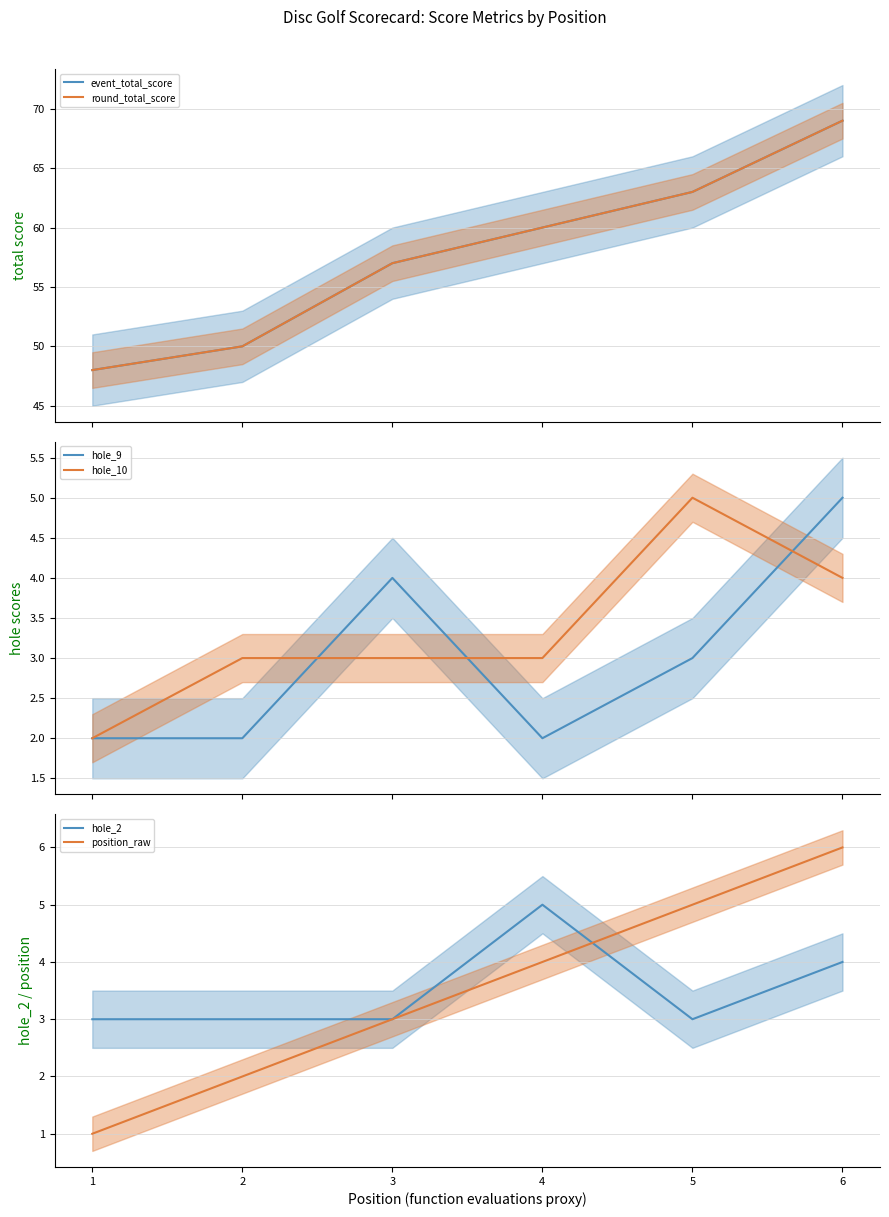

Which series has the largest range (max minus min)?

event_total_score